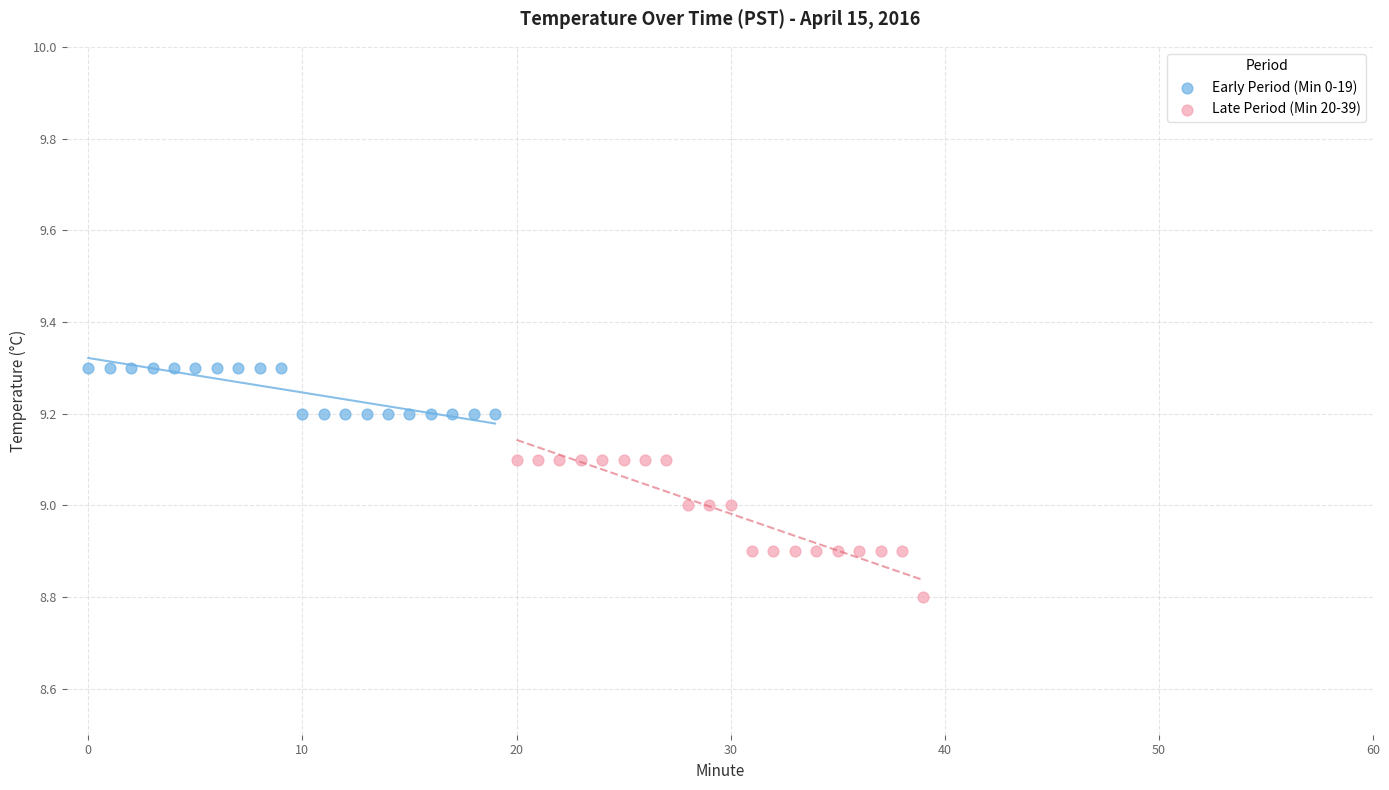

Which series contains the lowest Y value?

Late Period (Min 20-39)